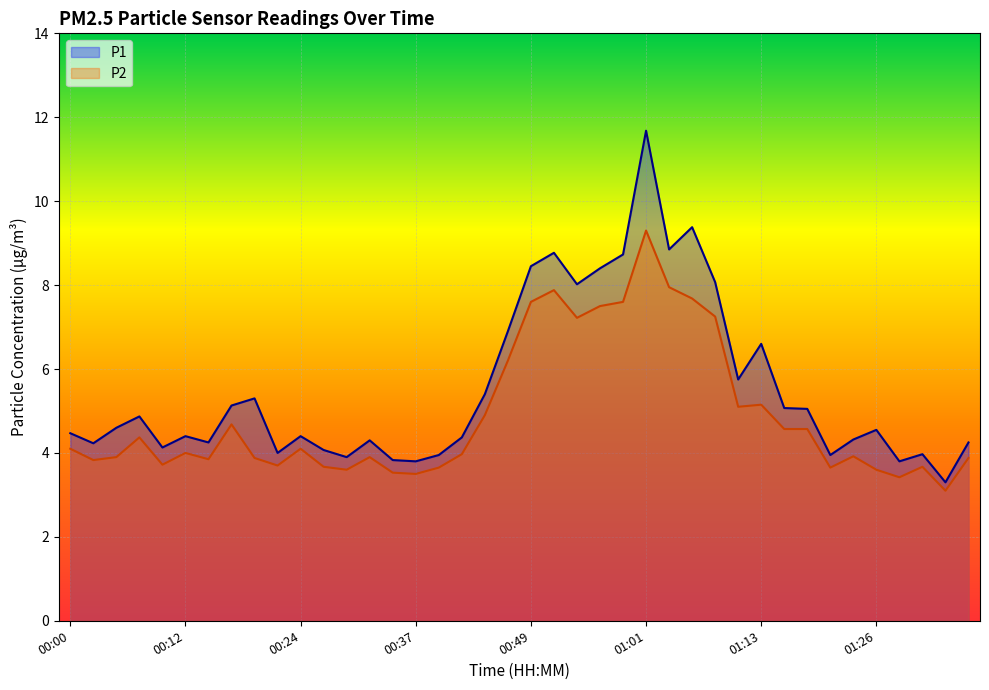

Reading left to right, transcribe all the data shown in this chart.

P1: 4.5	4.2	4.6	4.9	4.1	4.4	4.2	5.1	5.3	4.0	4.4	4.1	3.9	4.3	3.8	3.8	4.0	4.4	5.4	6.9	8.4	8.8	8.0	8.4	8.7	11.7	8.8	9.4	8.1	5.8	6.6	5.1	5.0	4.0	4.3	4.5	3.8	4.0	3.3	4.2
P2: 4.1	3.8	3.9	4.4	3.7	4.0	3.9	4.7	3.9	3.7	4.1	3.7	3.6	3.9	3.5	3.5	3.6	4.0	4.9	6.2	7.6	7.9	7.2	7.5	7.6	9.3	8.0	7.7	7.2	5.1	5.2	4.6	4.6	3.6	3.9	3.6	3.4	3.7	3.1	3.9